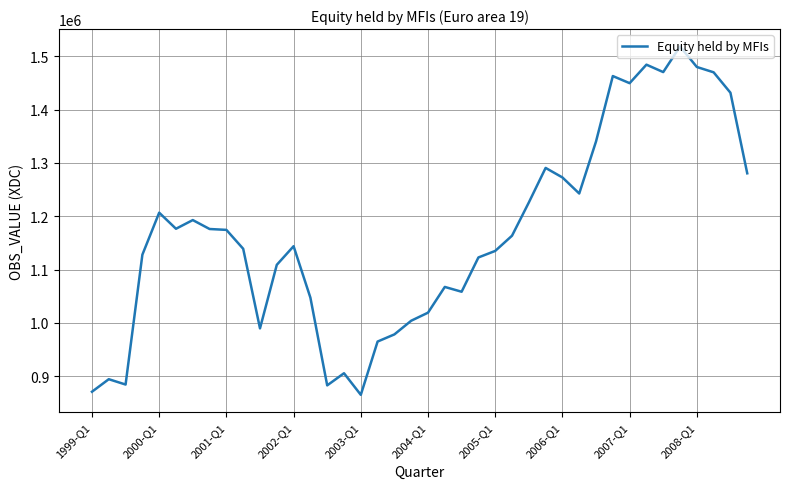

What is the smallest value displayed?

865291.9